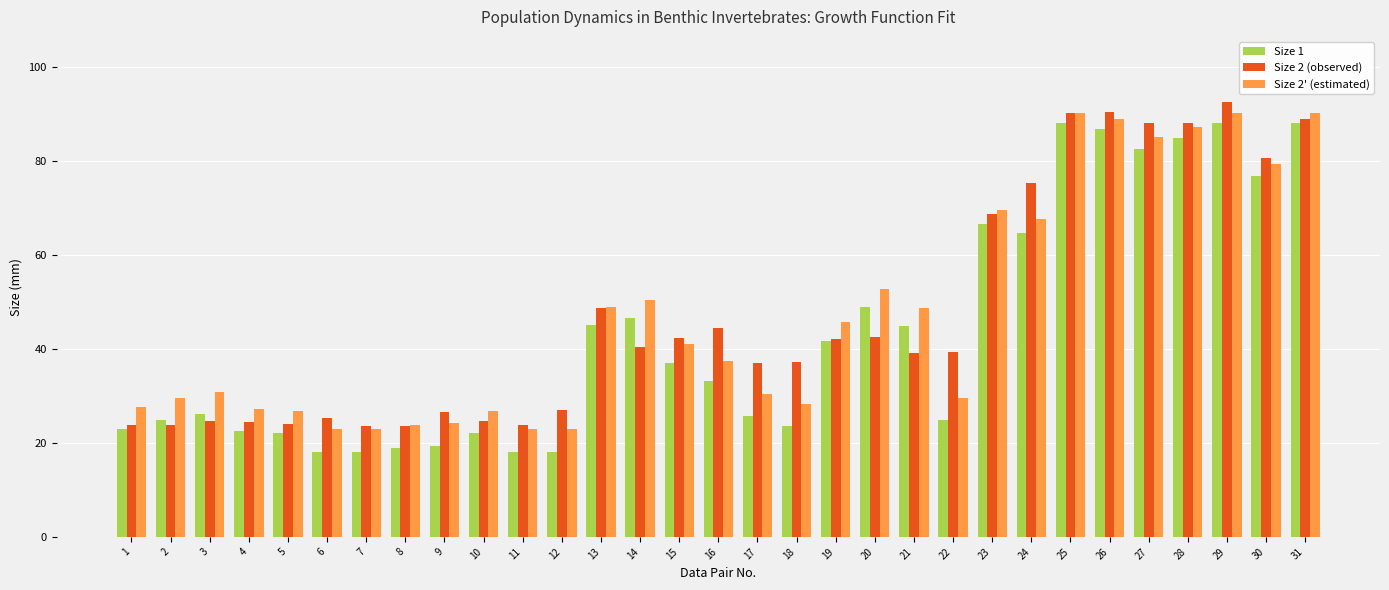

What is the greatest value displayed?

92.5